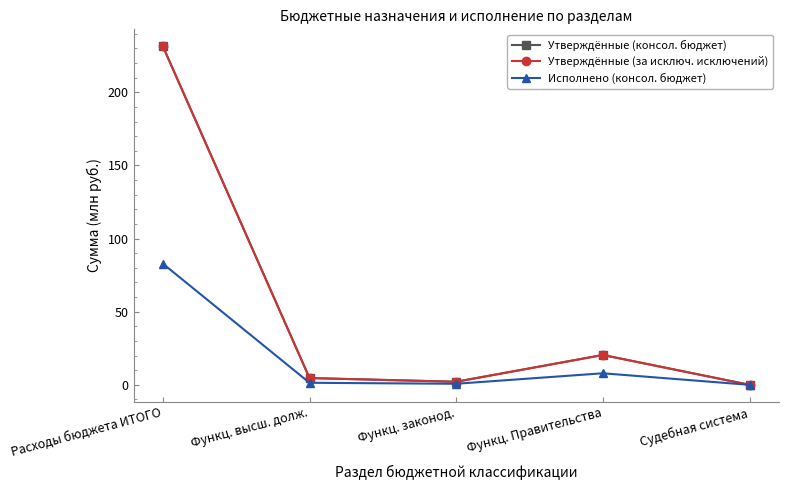

True or false: Утверждённые (за исключ. исключений) and Исполнено (консол. бюджет) cross at least once.

False